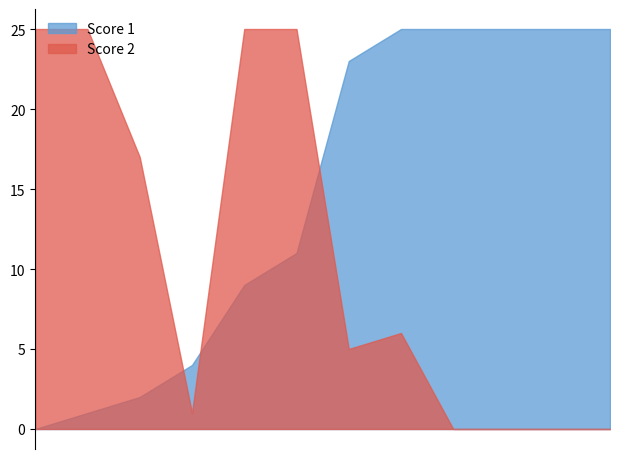

Rank the series at 10 from highest to lowest value.

Score 1, Score 2